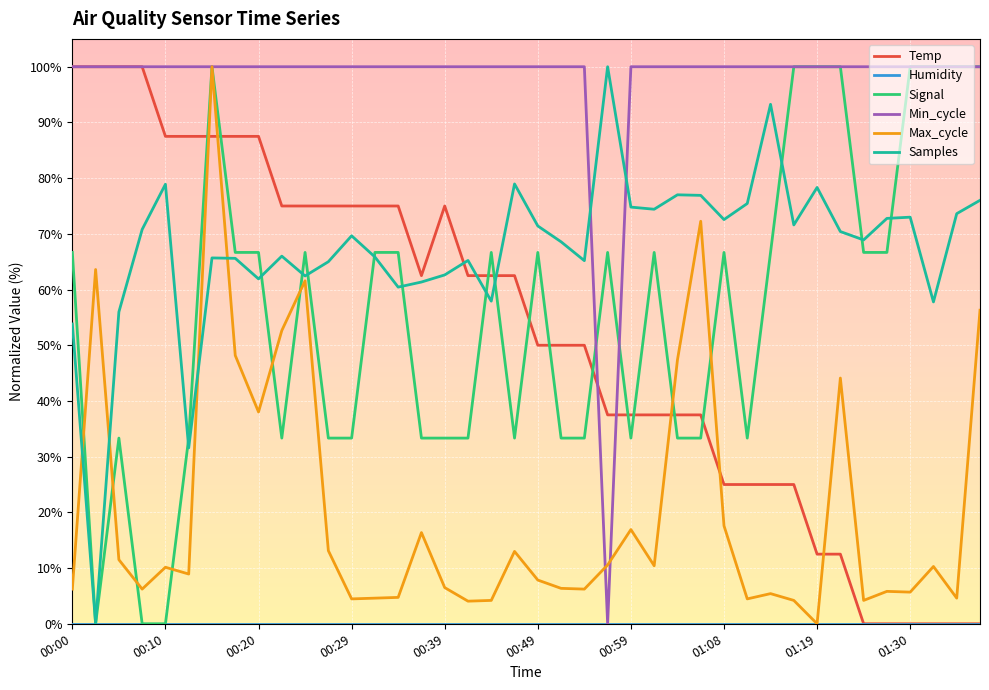

Which series has the largest total across all categories?

Min_cycle